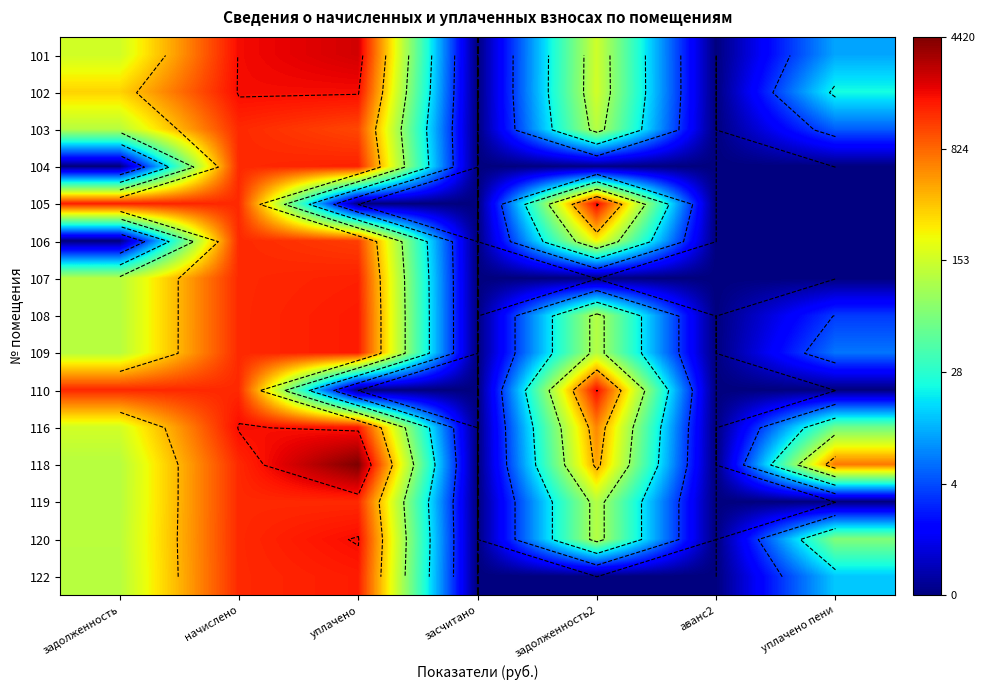

At how many categories does at least one series exceed 7?

4